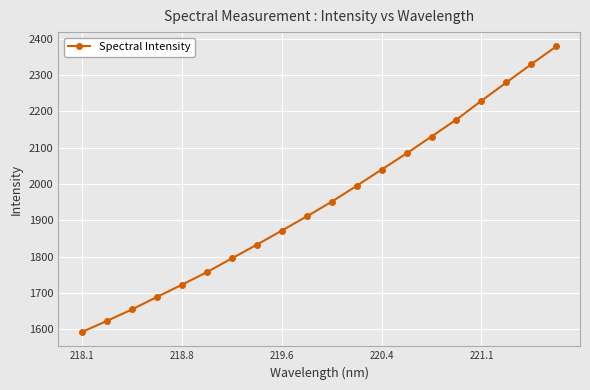

True or false: the data has more than 2 interior local peaks.

False